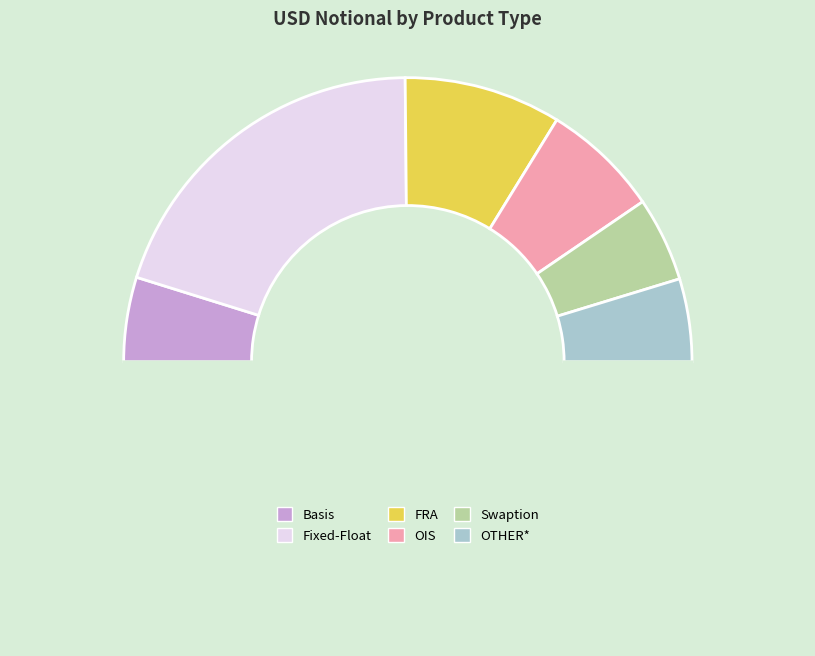

Which category has the biggest portion of the pie?

Fixed-Float